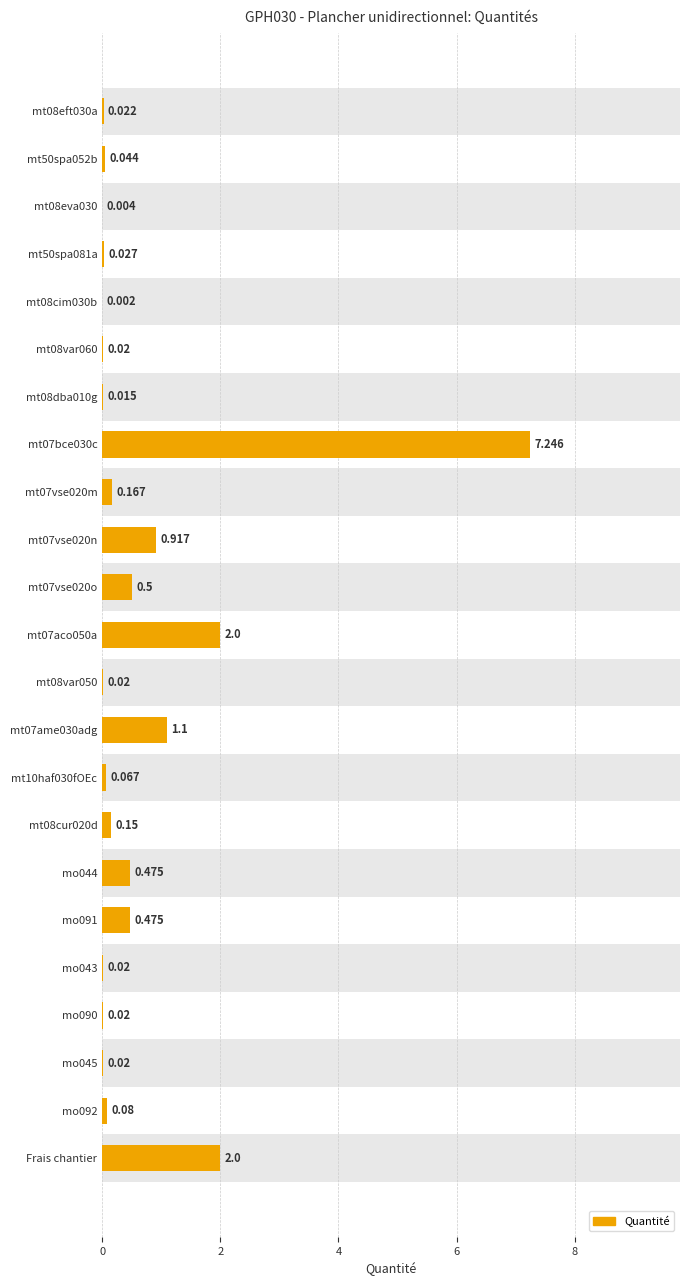

What is the sum of all values?

15.4